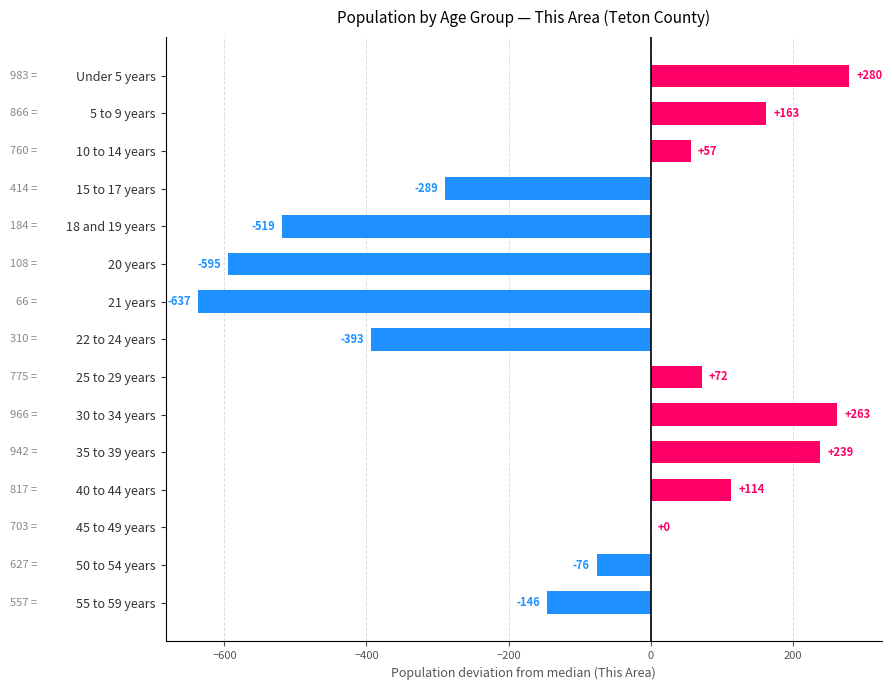

What is the sum of the values at 15 to 17 years and 18 and 19 years?

-808